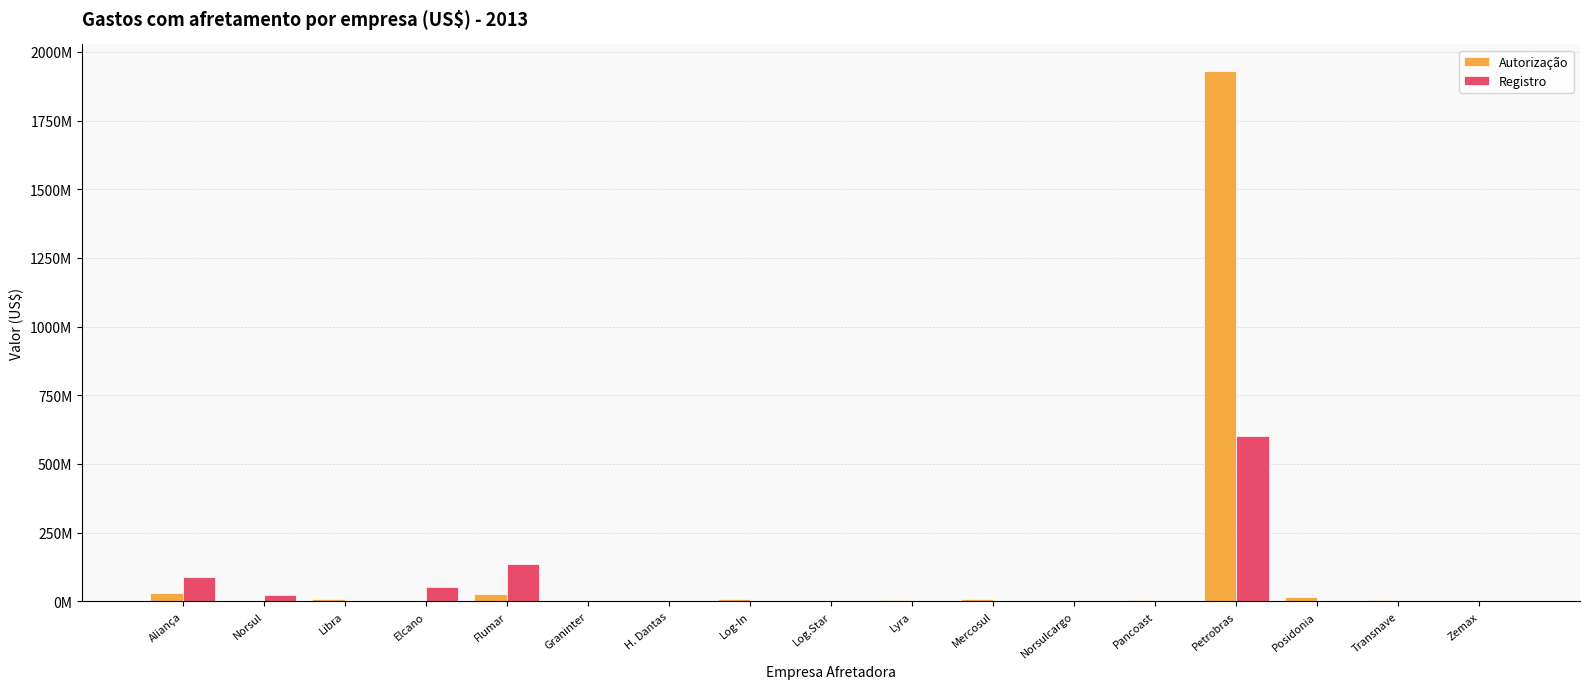

Reading left to right, transcribe all the data shown in this chart.

Autorização: 28627350.0	0.0	9040200.0	0.0	24858437.8	1268416.0	0.0	8611800.0	0.0	4623100.0	7591112.0	0.0	3105150.0	1930343679.6	14563789.7	5698146.1	1020283.7
Registro: 88038645.0	23288350.0	0.0	51971881.1	136945983.9	1739418.7	917306.2	209828.5	445000.0	0.0	0.0	900000.0	0.0	602314722.8	1988013.1	0.0	0.0